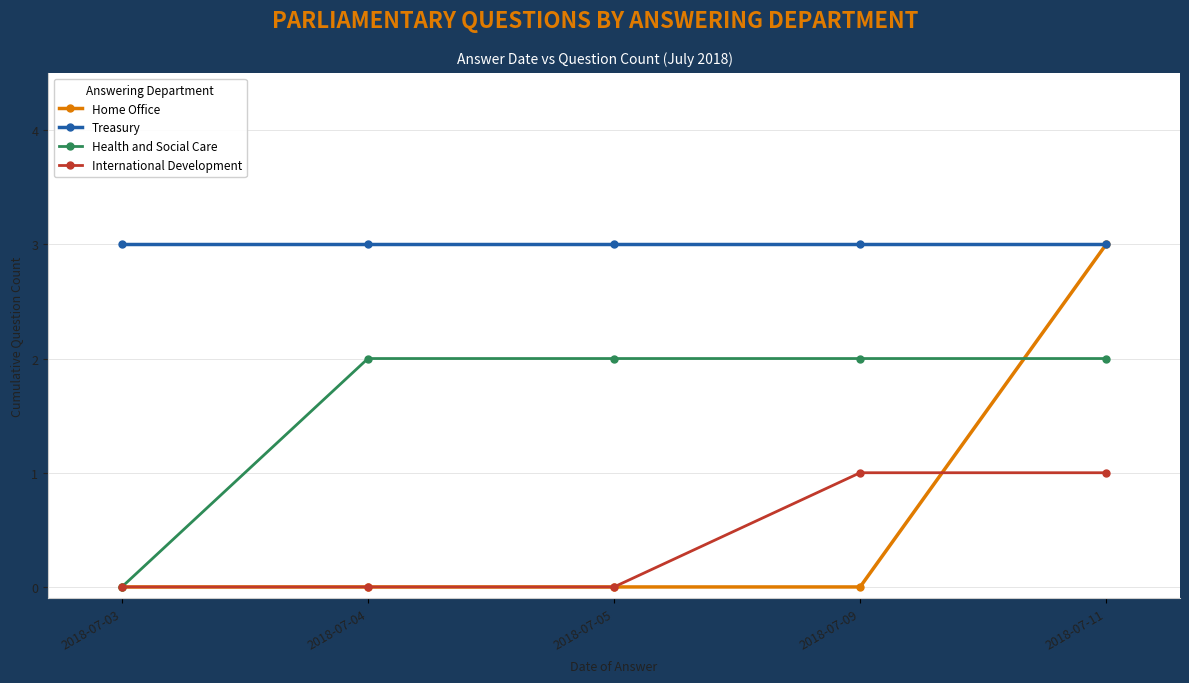

What are all the series names shown in the legend?

Home Office, Treasury, Health and Social Care, International Development